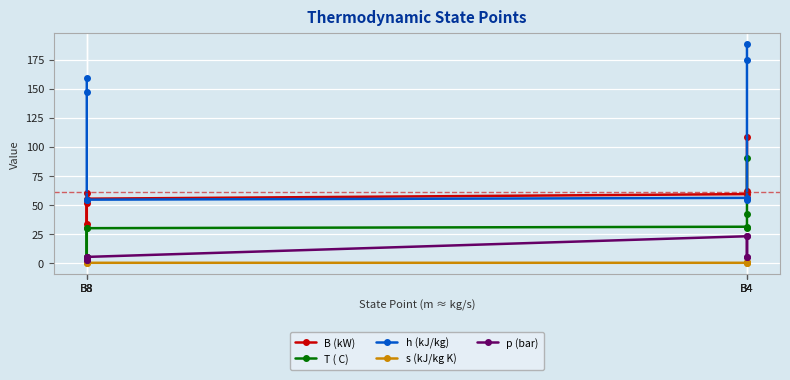

The value of T ( C) at B8 is 2.4. True or false?

False